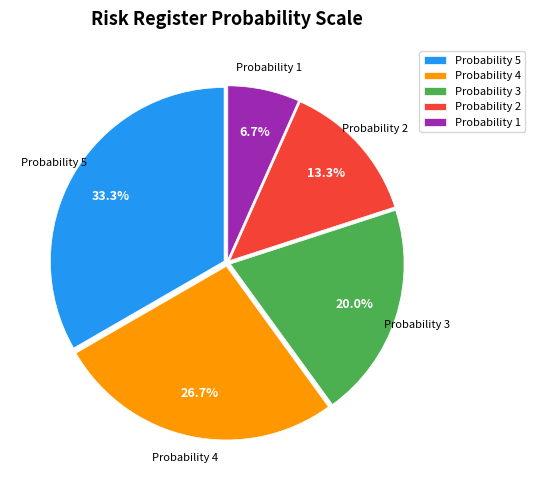

What percentage do Probability 4 and Probability 2 together represent?

40.0%